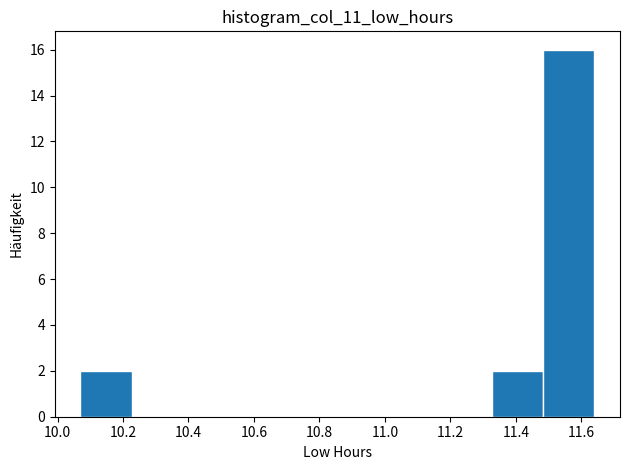

Which range on the x-axis has the tallest bar?

11.48 to 11.64